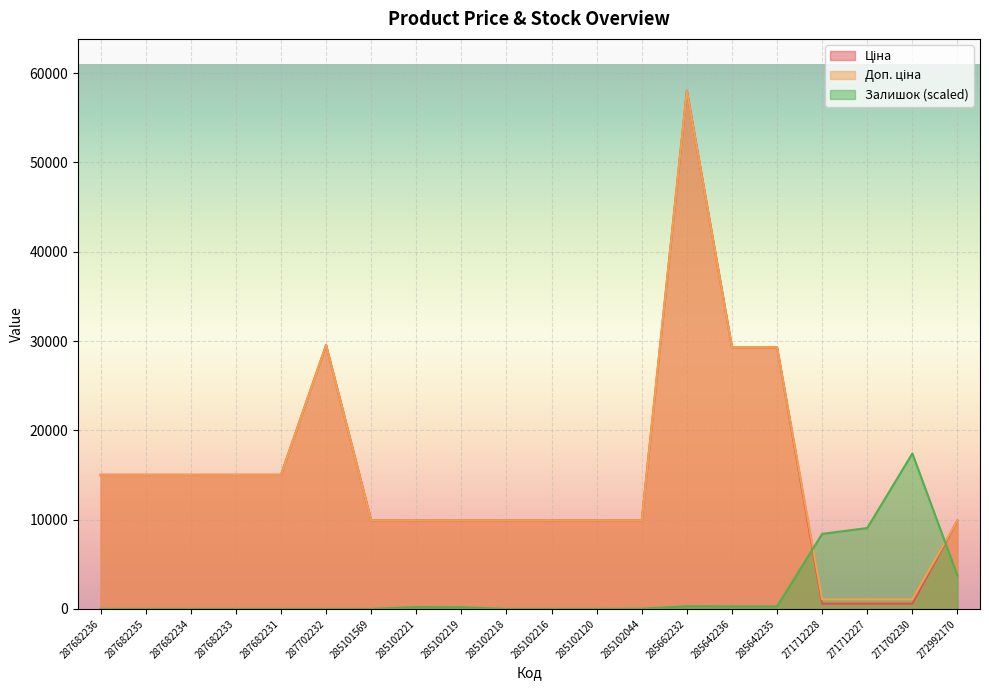

What is the difference between the maximum and minimum values in the Залишок series?

17411.1